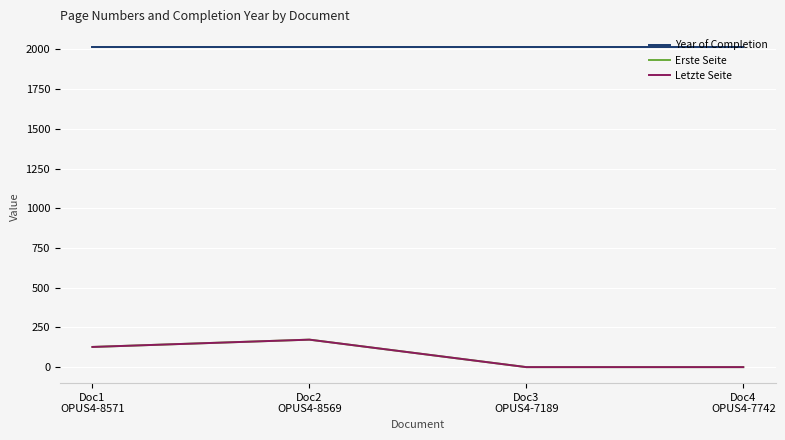

Is it true that Letzte Seite equals 246 at Doc2
OPUS4-8569?

False